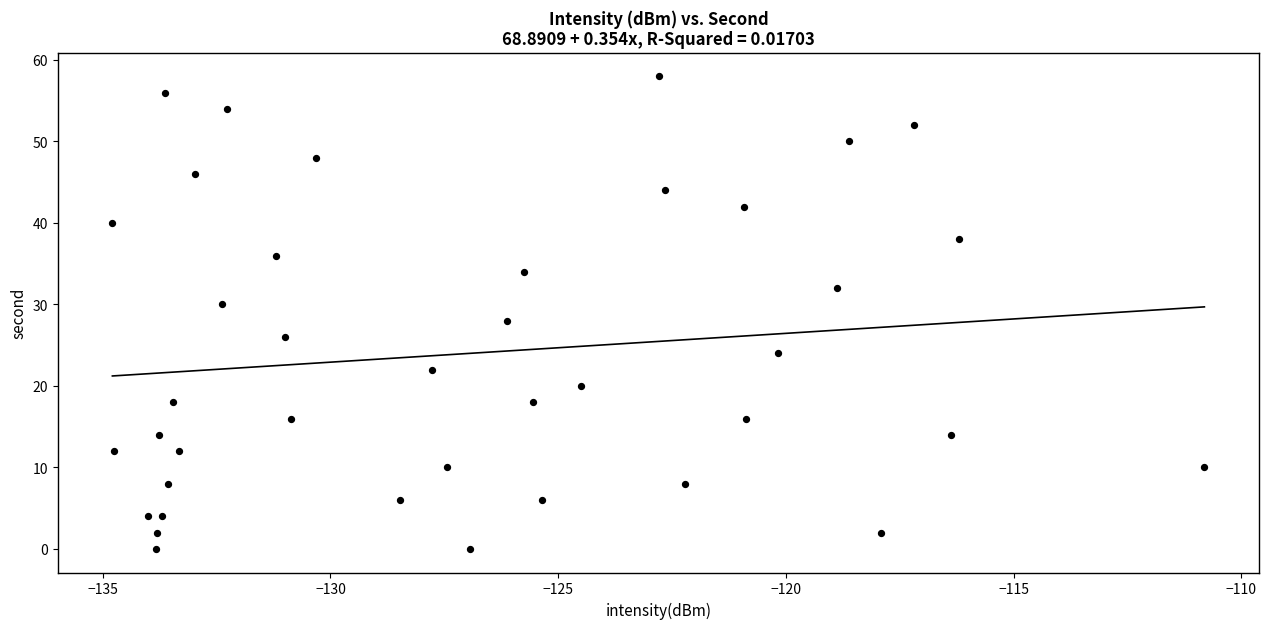

What is the range of Y values (max minus min)?

58